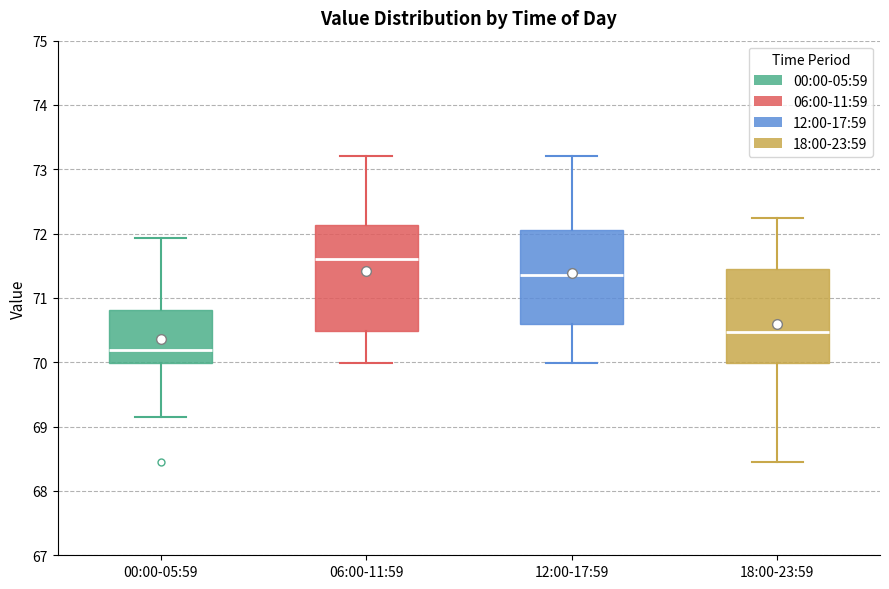

Which box's median line is the lowest?

00:00-05:59